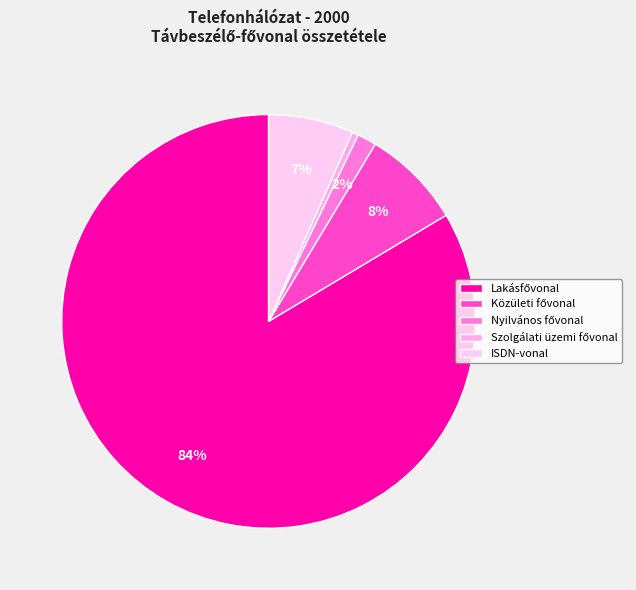

Which slice is the smallest?

Szolgálati üzemi fővonal